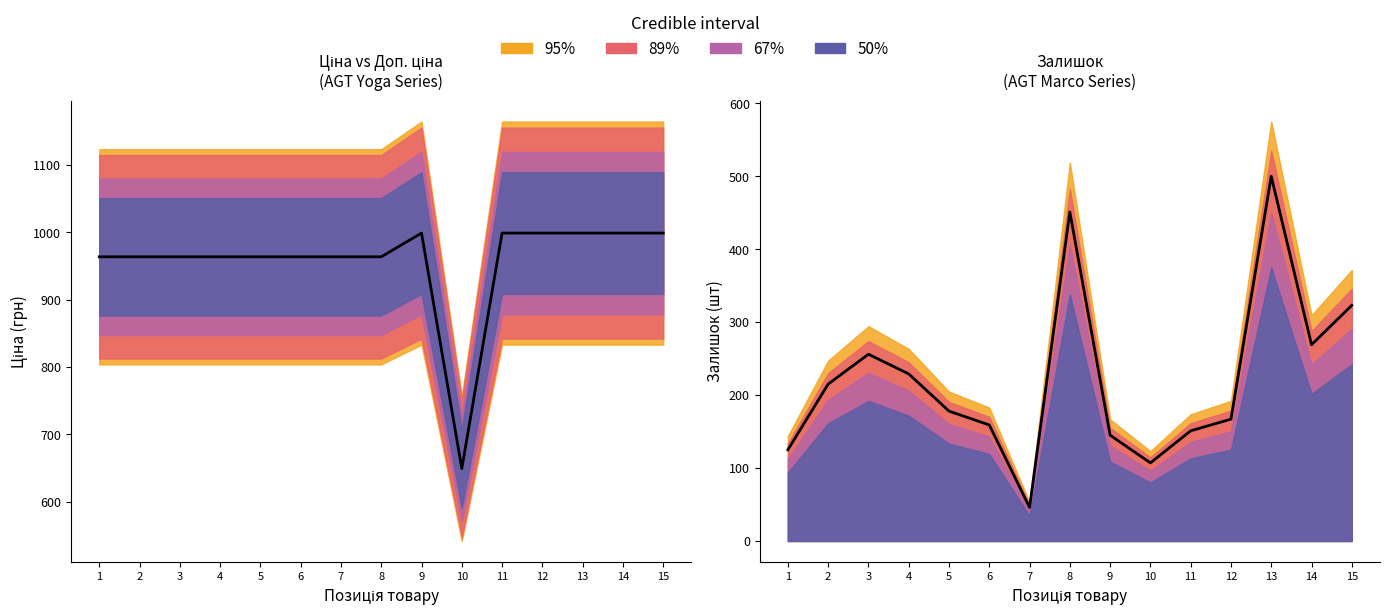

What is the maximum value for Залишок?

500.0